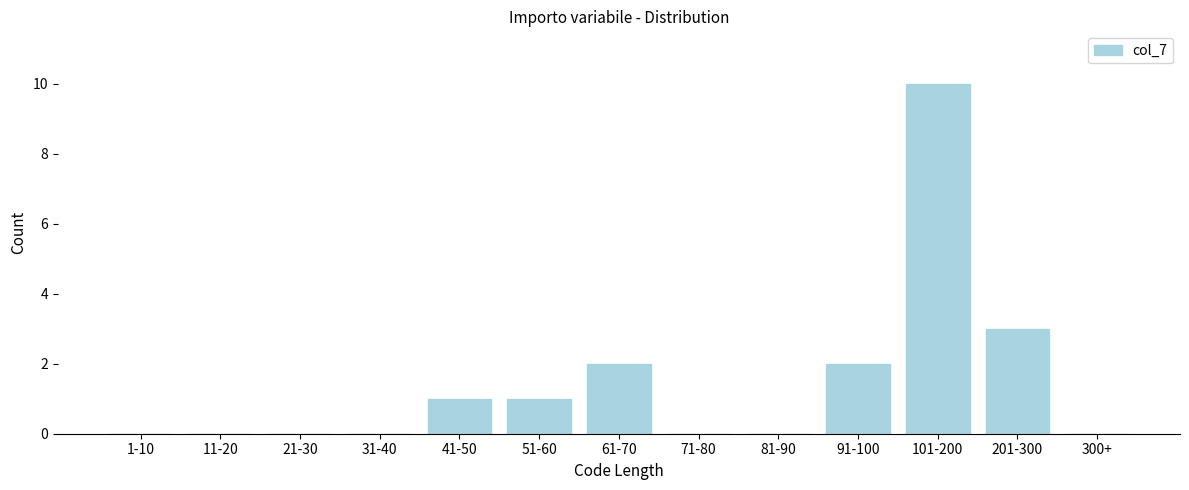

Reading left to right, what are all the values shown in this chart?

1-10=0	11-20=0	21-30=0	31-40=0	41-50=1	51-60=1	61-70=2	71-80=0	81-90=0	91-100=2	101-200=10	201-300=3	300+=0